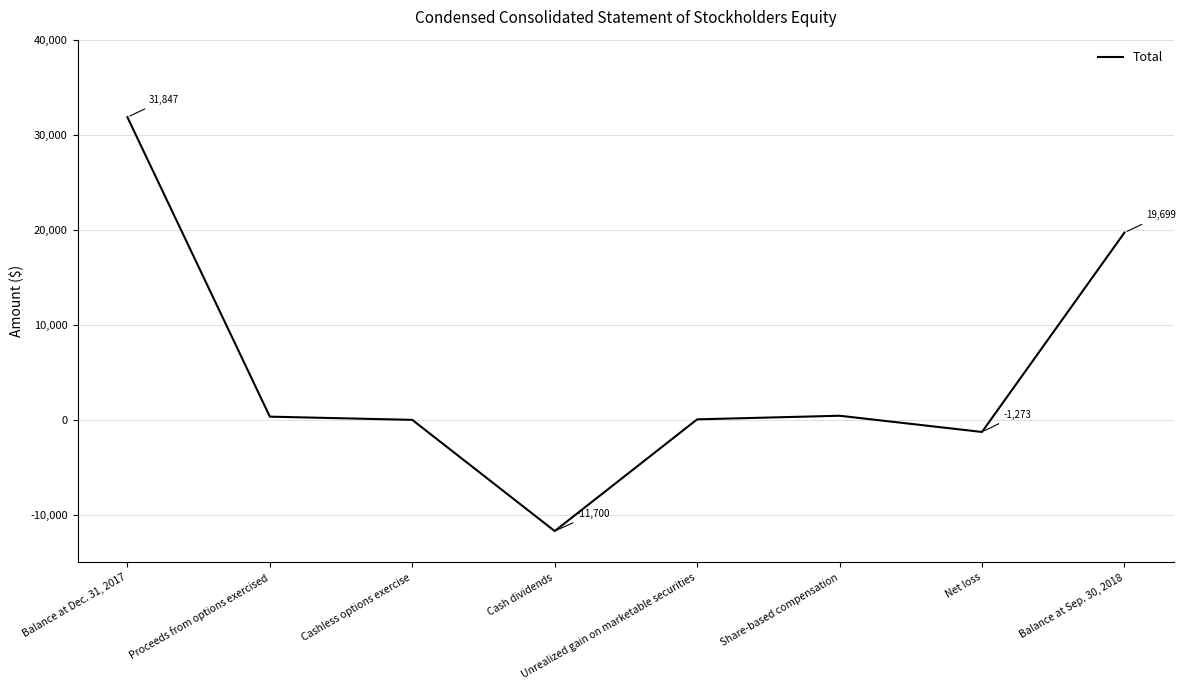

What is the smallest value displayed?

-11700